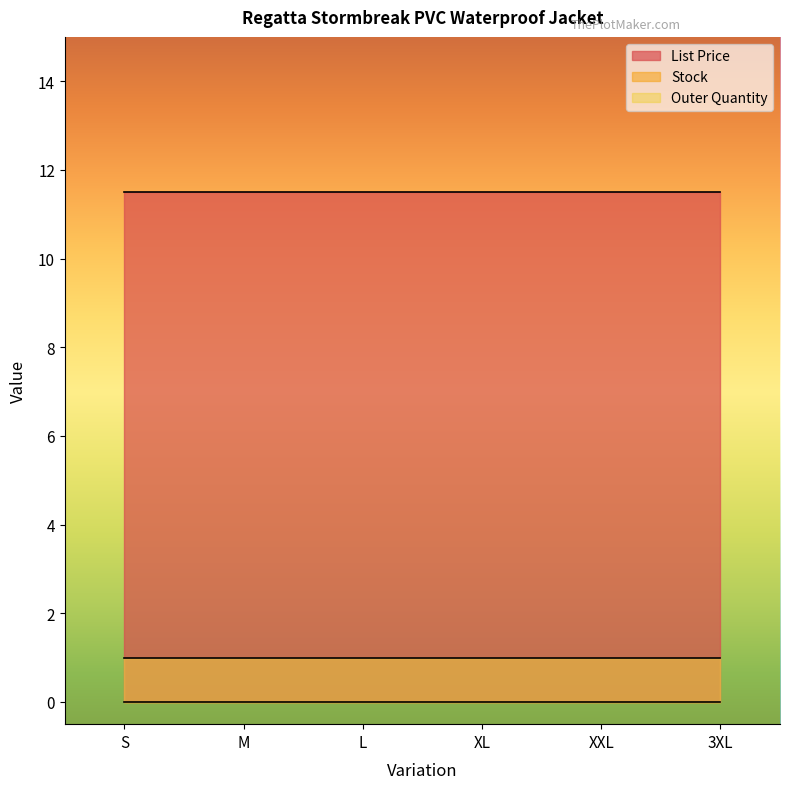

What are all the series names shown in the legend?

List Price, Stock, Outer Quantity